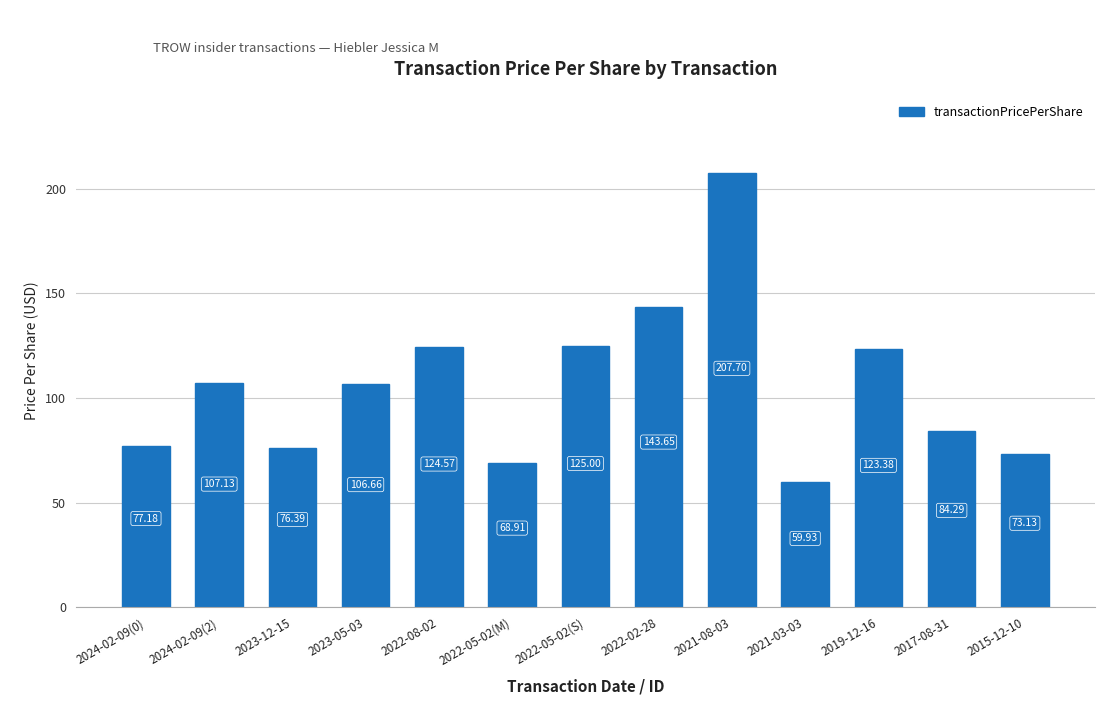

Which category has the highest value across all series?

2021-08-03